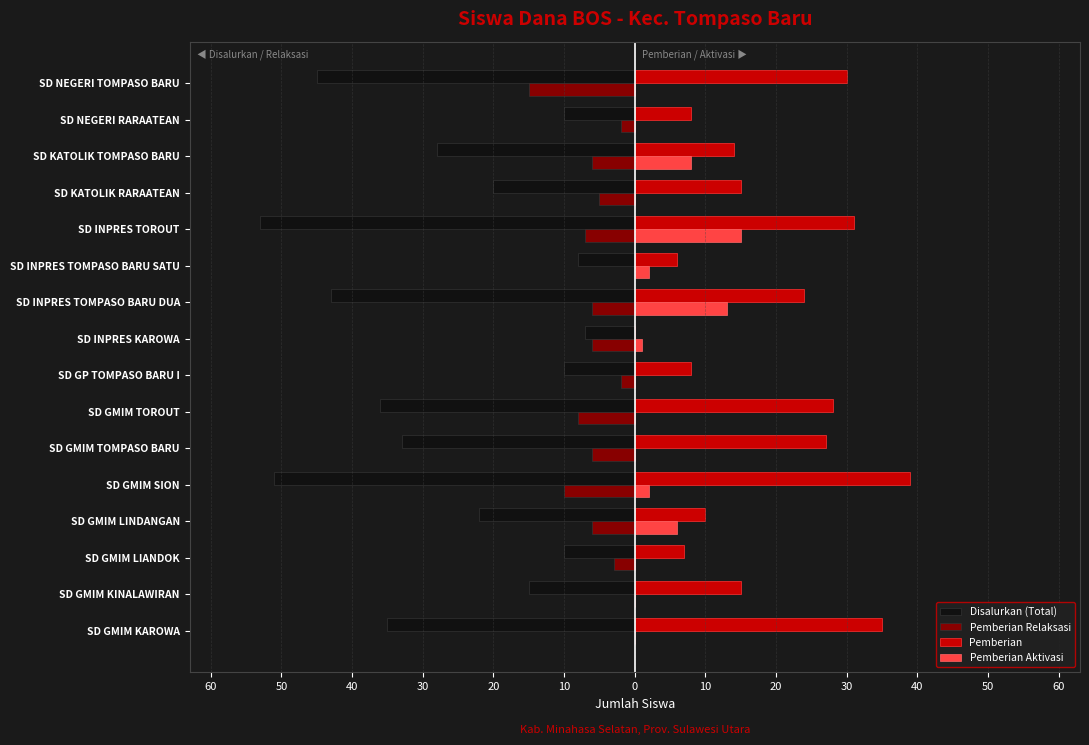

Rank the series by their maximum value, from lowest to highest.

Disalurkan (Total), Pemberian Relaksasi, Pemberian Aktivasi, Pemberian